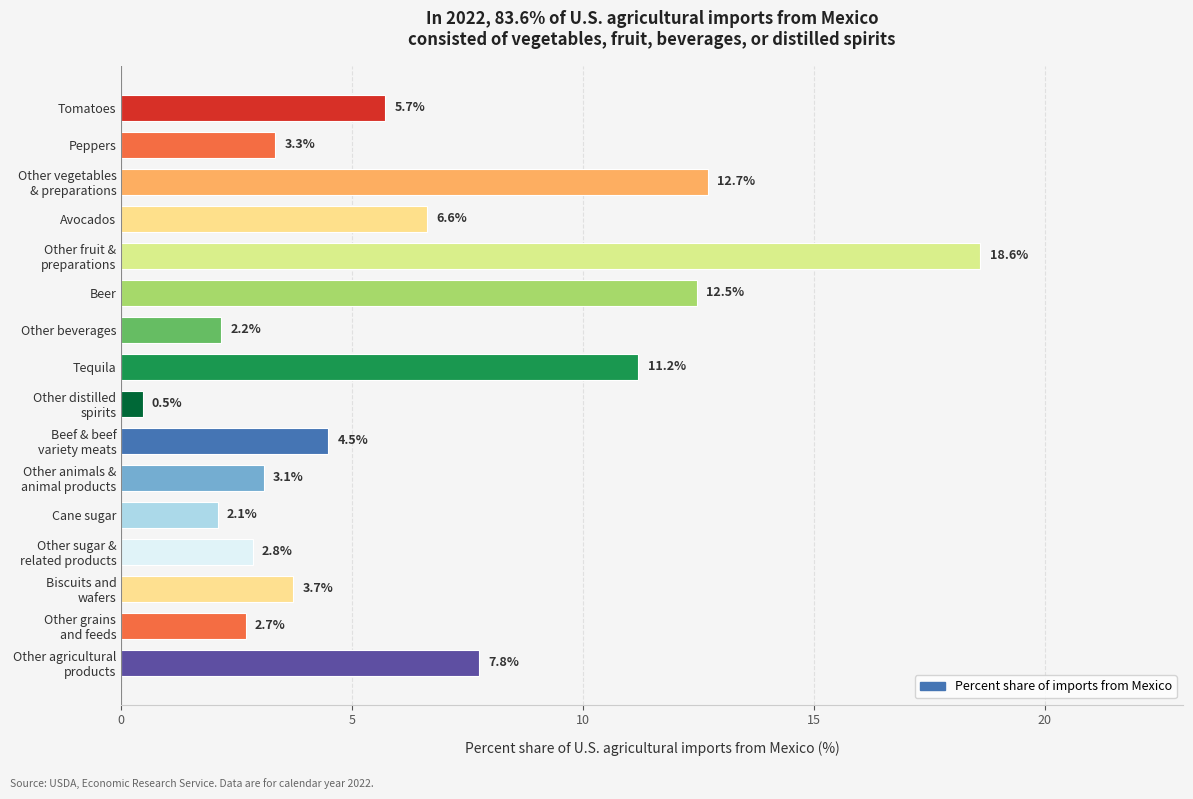

The chart shows a value of 12.5 at Beer. True or false?

True